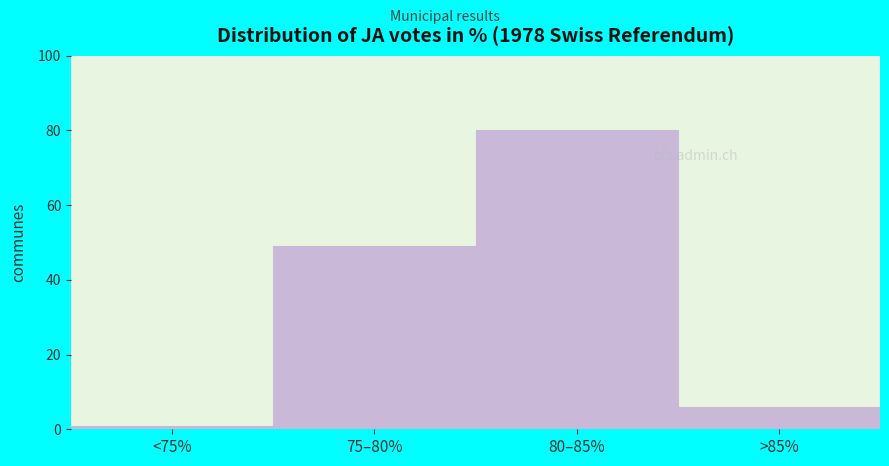

Reading left to right, what are all the values shown in this chart?

<75%=1	75–80%=49	80–85%=80	>85%=6